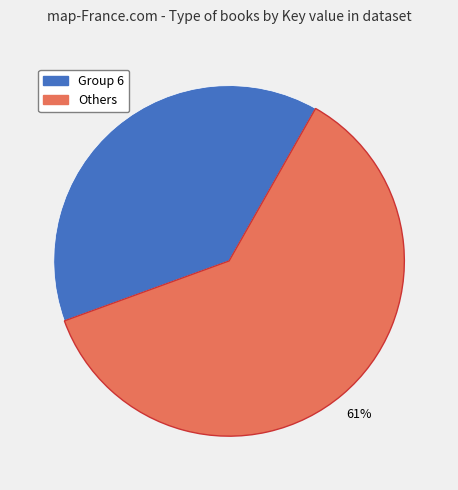

To the nearest percent, what is the average slice percentage?

50%